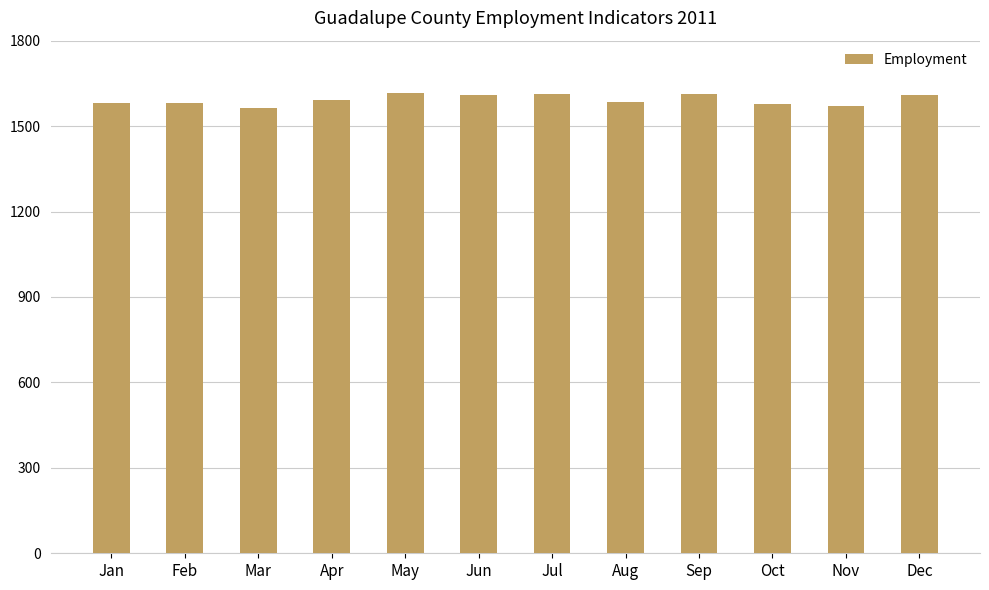

What is the sum of all values?

19104